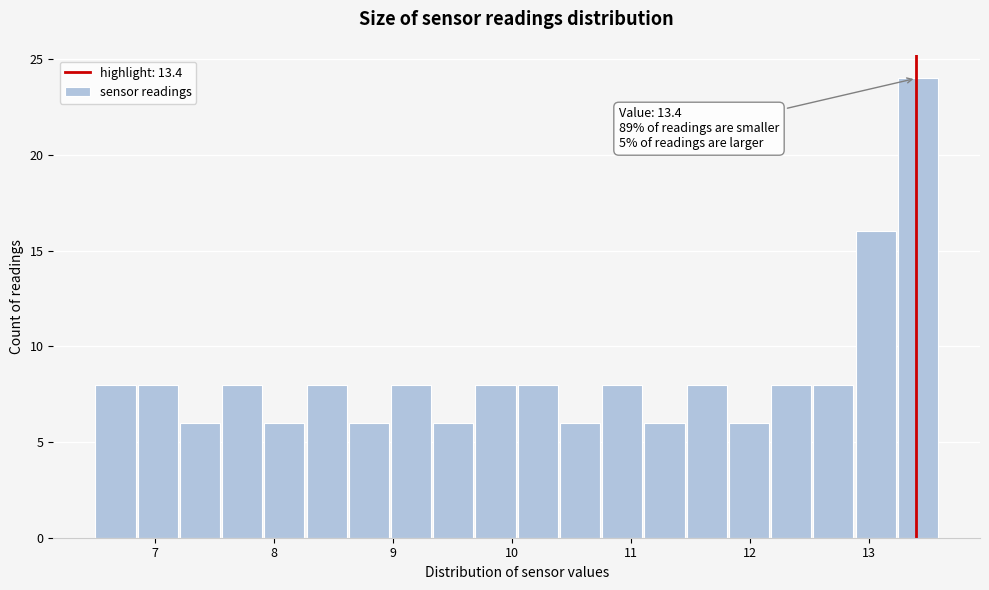

Read against the x-axis, roughly where is the centre of the tallest bar?

13.4